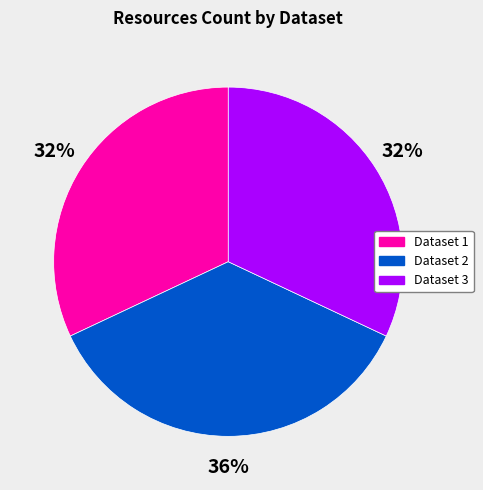

The Dataset 1 slice represents 32% of the pie. True or false?

True